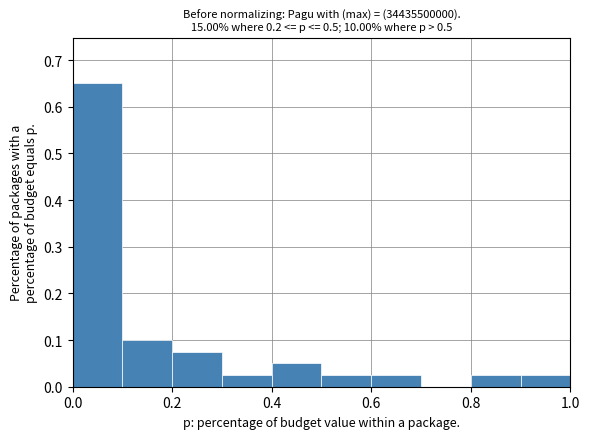

Reading left to right, list every bar in this chart as the range it spans on the x-axis followed by its height. The values are not printed on the chart, so give them approximately, as read against the axis.

0.0 to 0.1: 0.65
0.1 to 0.2: 0.10
0.2 to 0.3: 0.08
0.3 to 0.4: 0.03
0.4 to 0.5: 0.05
0.5 to 0.6: 0.03
0.6 to 0.7: 0.03
0.7 to 0.8: 0
0.8 to 0.9: 0.03
0.9 to 1.0: 0.03